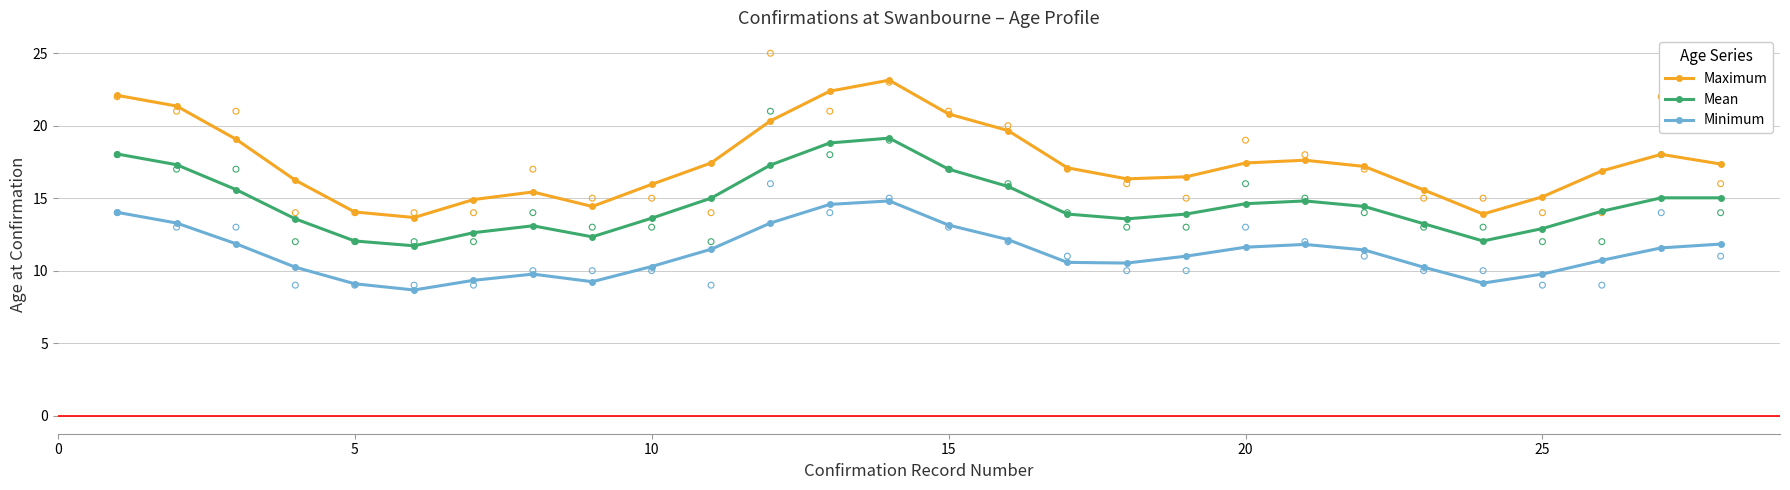

True or false: Maximum and Mean intersect in this chart.

False